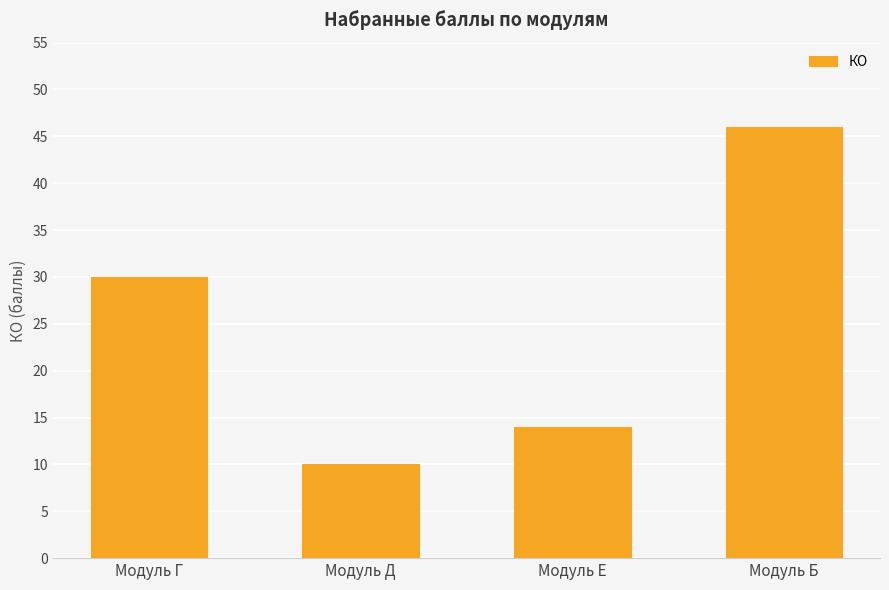

The chart shows a value of 10.0 at Модуль Д. True or false?

True